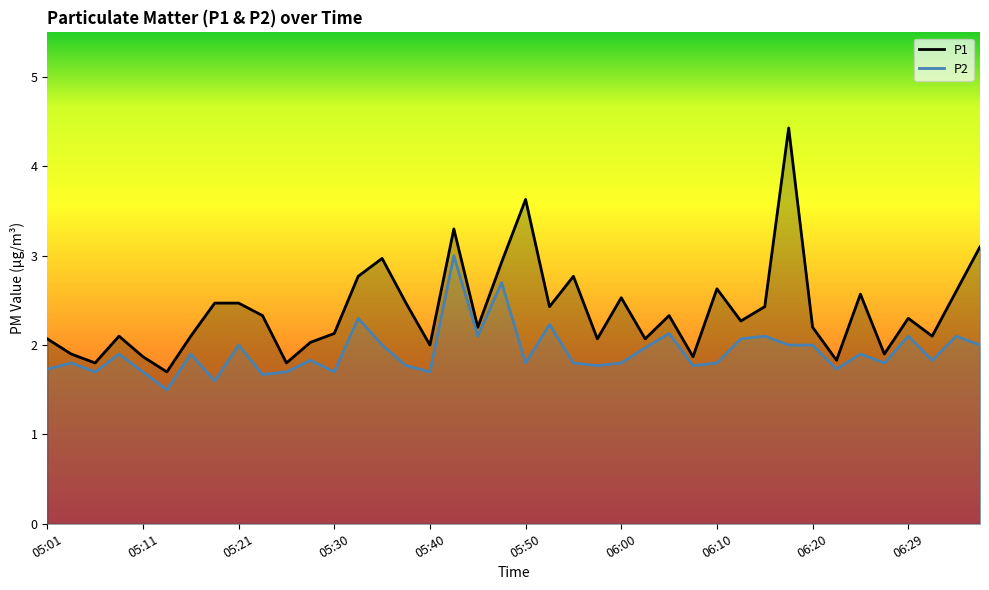

At 06:20, list the series in order from largest to smallest.

P1, P2